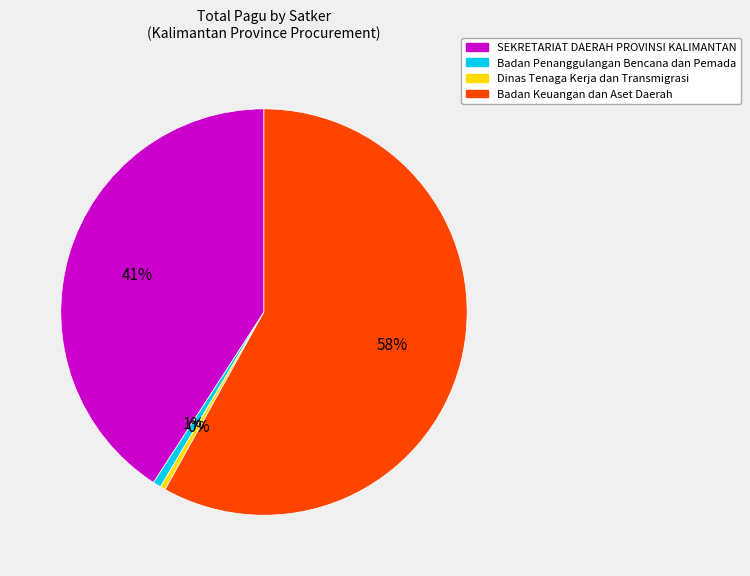

How many segments does this pie chart have?

4